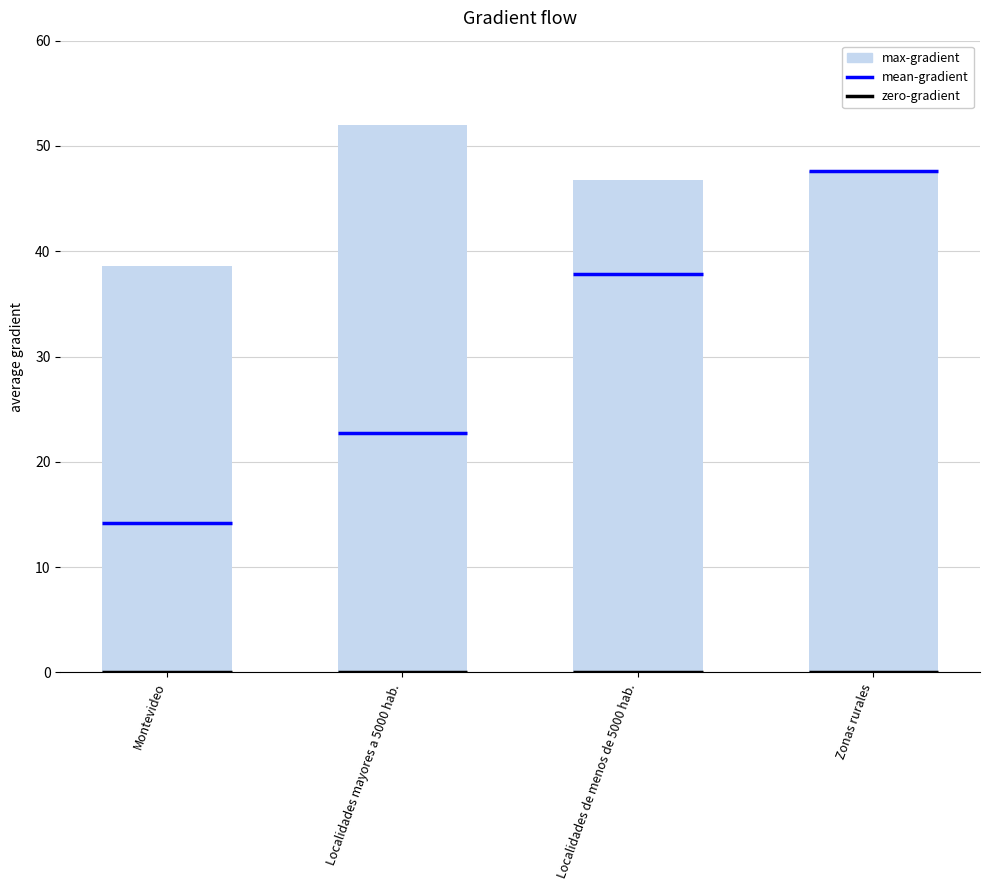

What is the sum of all values?

185.0